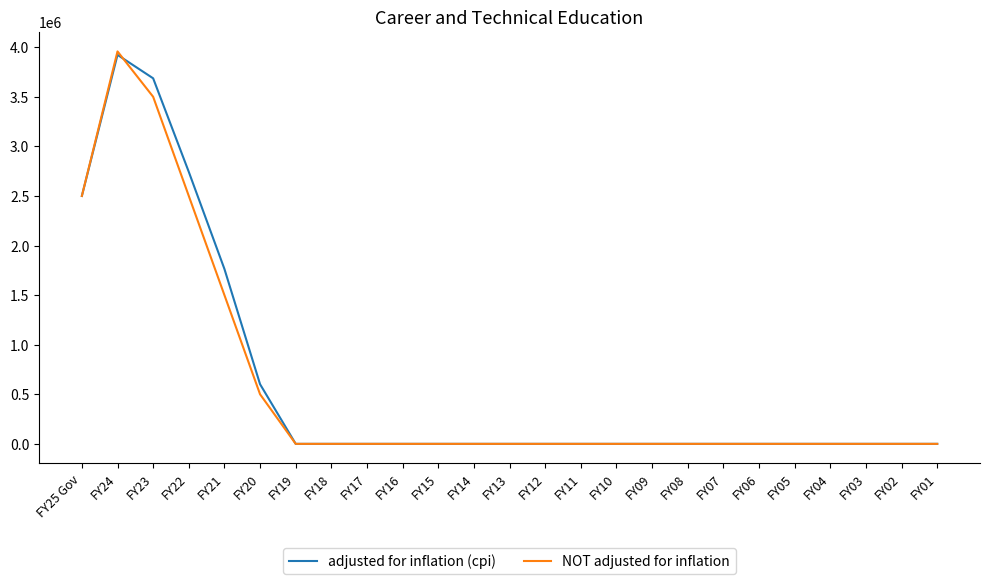

The value of adjusted for inflation (cpi) at FY02 is 0. True or false?

True